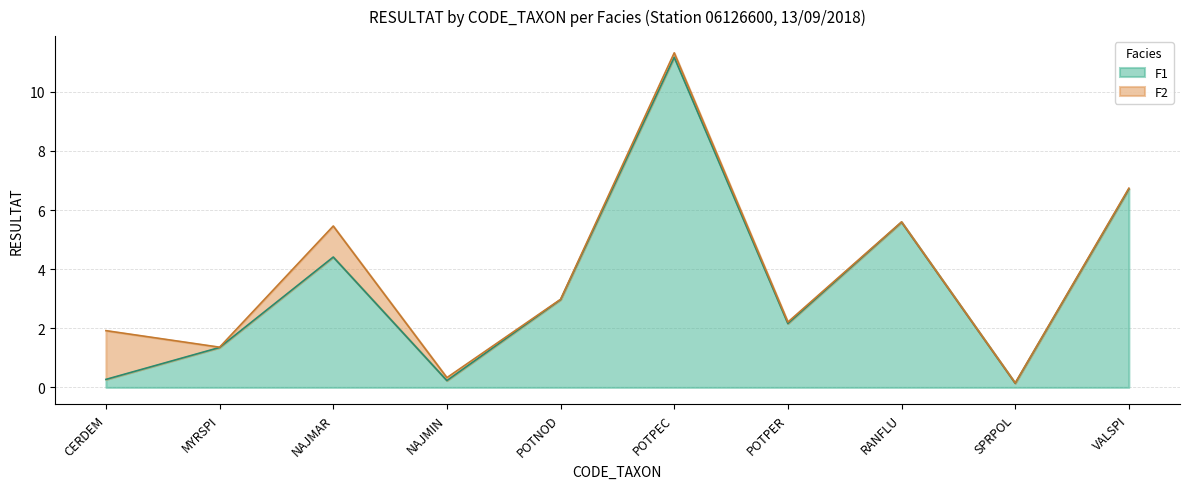

Rank the categories by value from lowest to highest.

SPRPOL, NAJMIN, CERDEM, MYRSPI, POTPER, POTNOD, NAJMAR, RANFLU, VALSPI, POTPEC